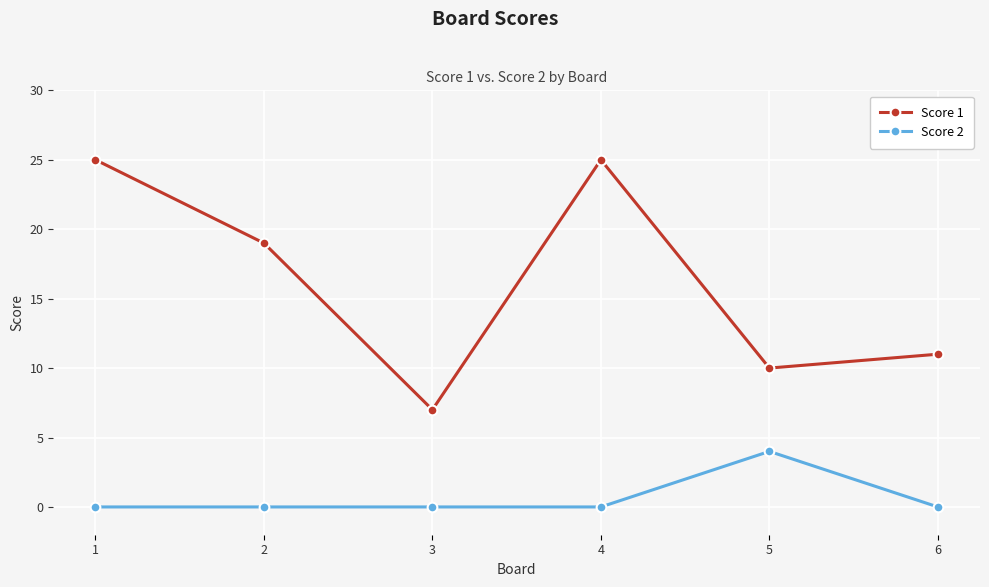

How many distinct data groups are displayed?

2